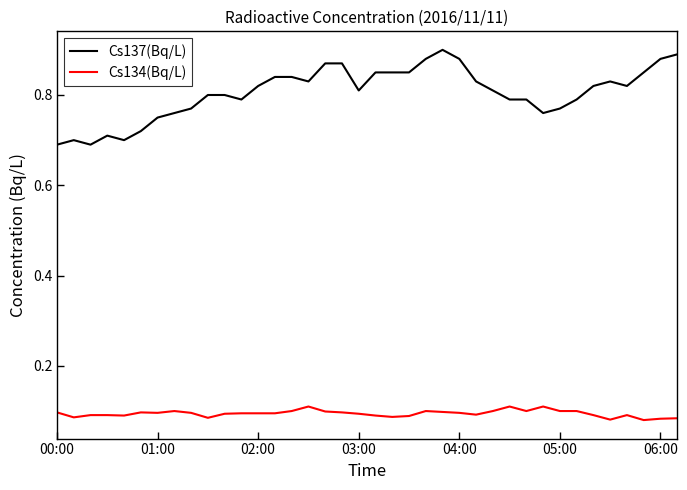

Which series has the largest total across all categories?

Cs137(Bq/L)